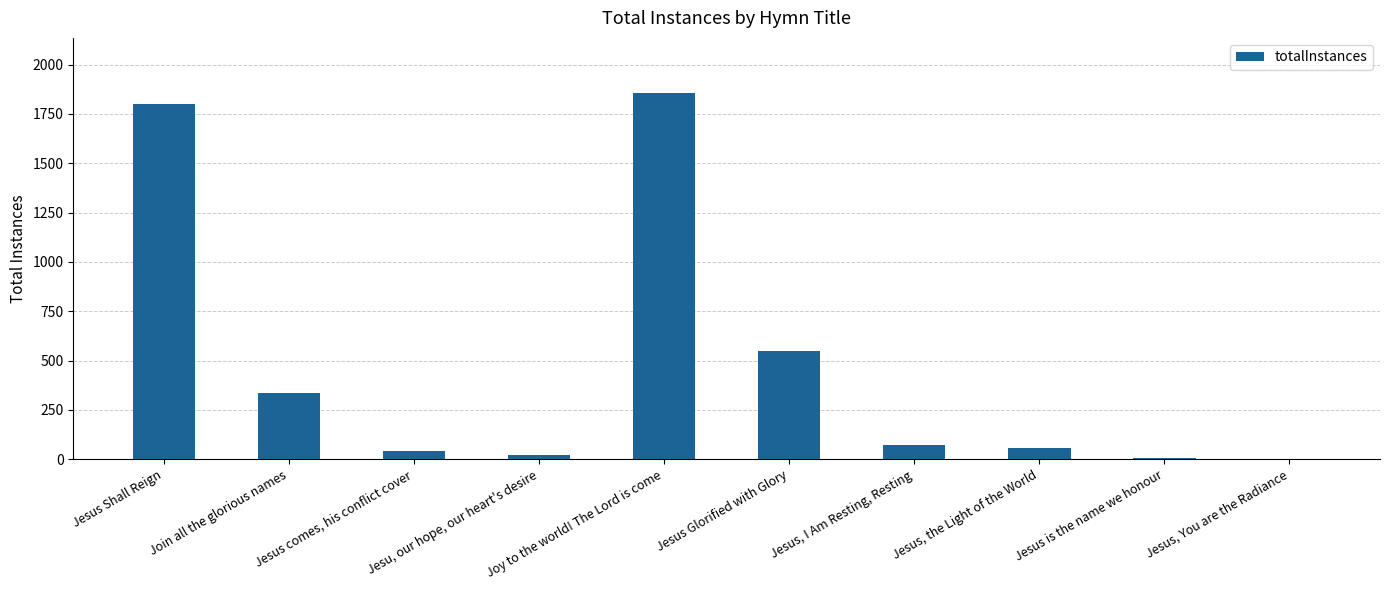

What is the maximum value shown in the chart?

1857